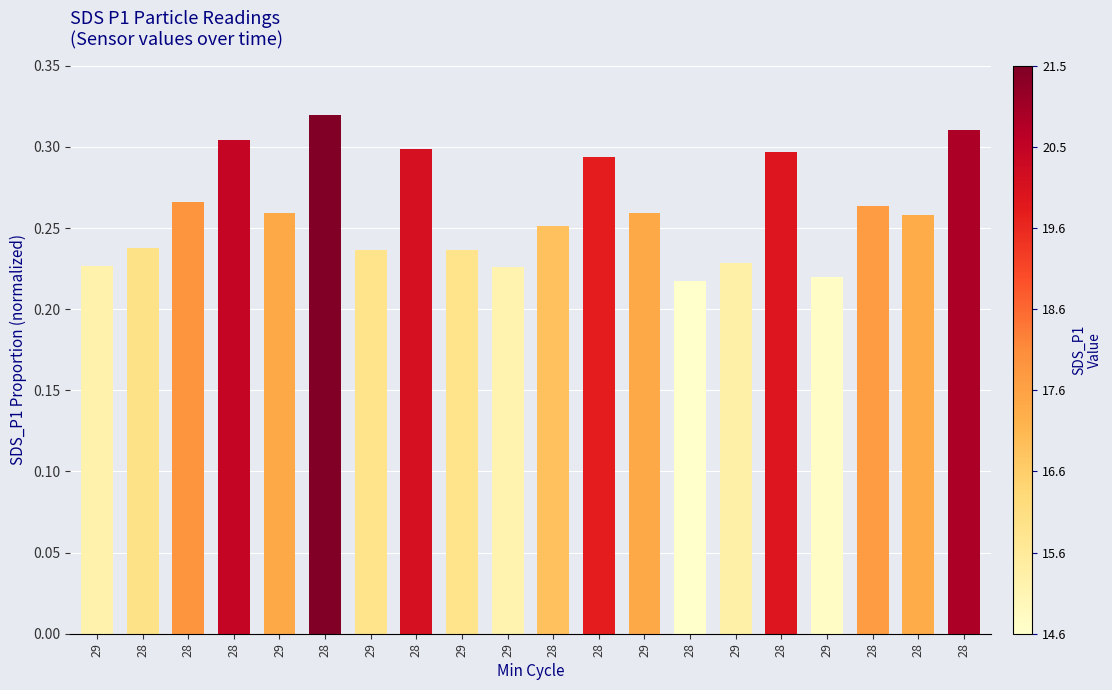

Reading left to right, transcribe all the data shown in this chart.

29=0.2	28=0.2	28=0.3	28=0.3	29=0.3	28=0.3	29=0.2	28=0.3	29=0.2	29=0.2	28=0.3	28=0.3	29=0.3	28=0.2	29=0.2	28=0.3	29=0.2	28=0.3	28=0.3	28=0.3